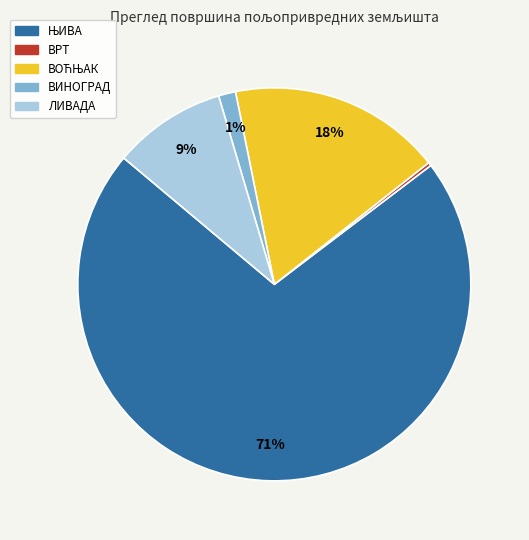

Is there a majority slice in this chart?

Yes